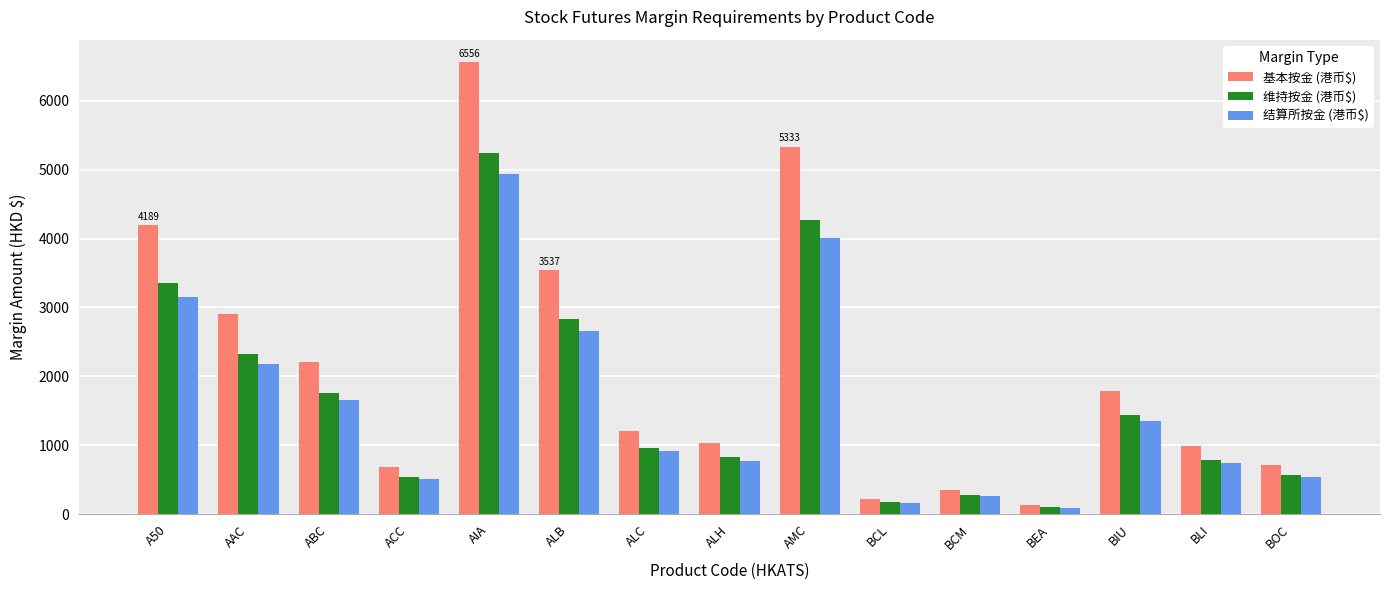

At which label is 结算所按金 (港币$) closest to 2513?

ALB